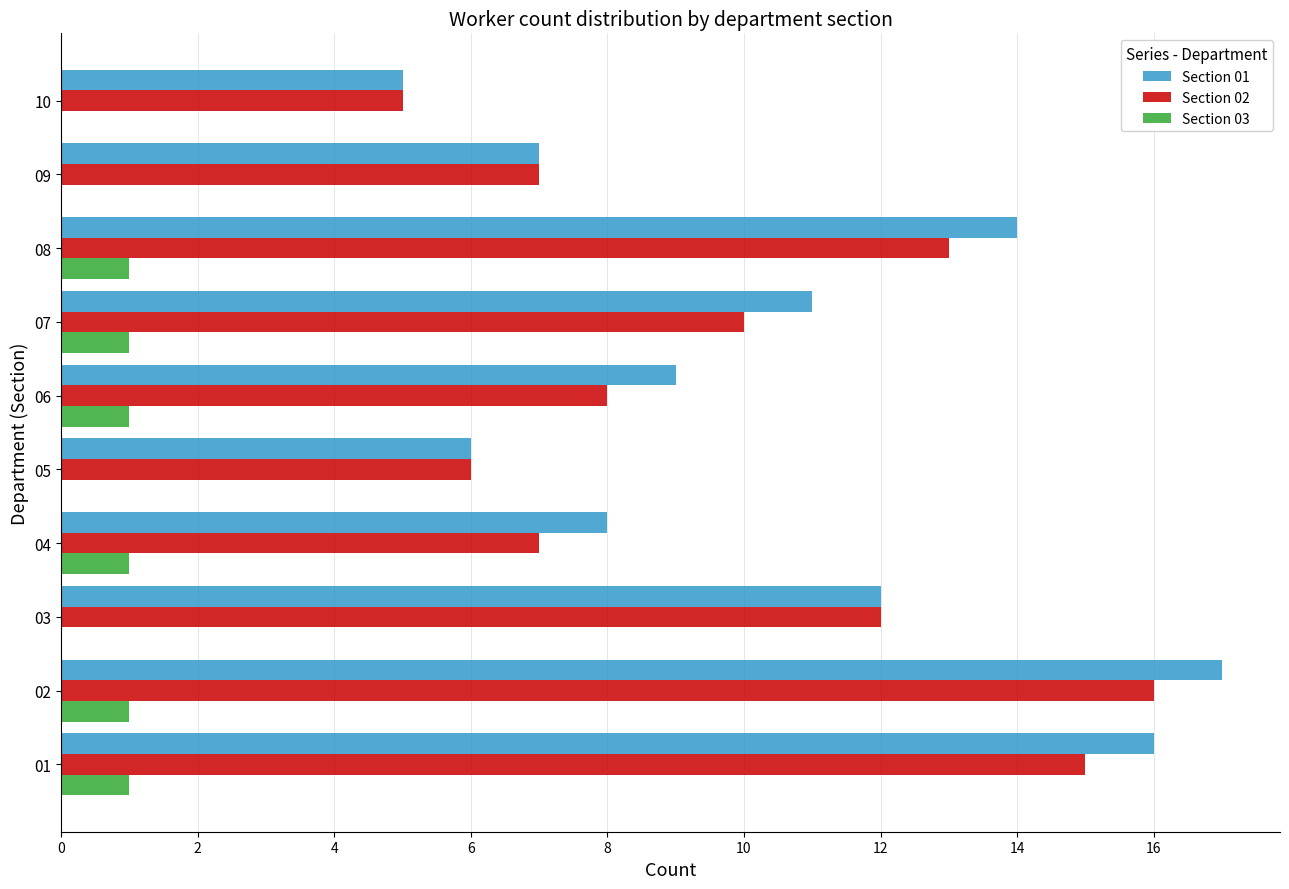

How many categories are shown in the chart?

10